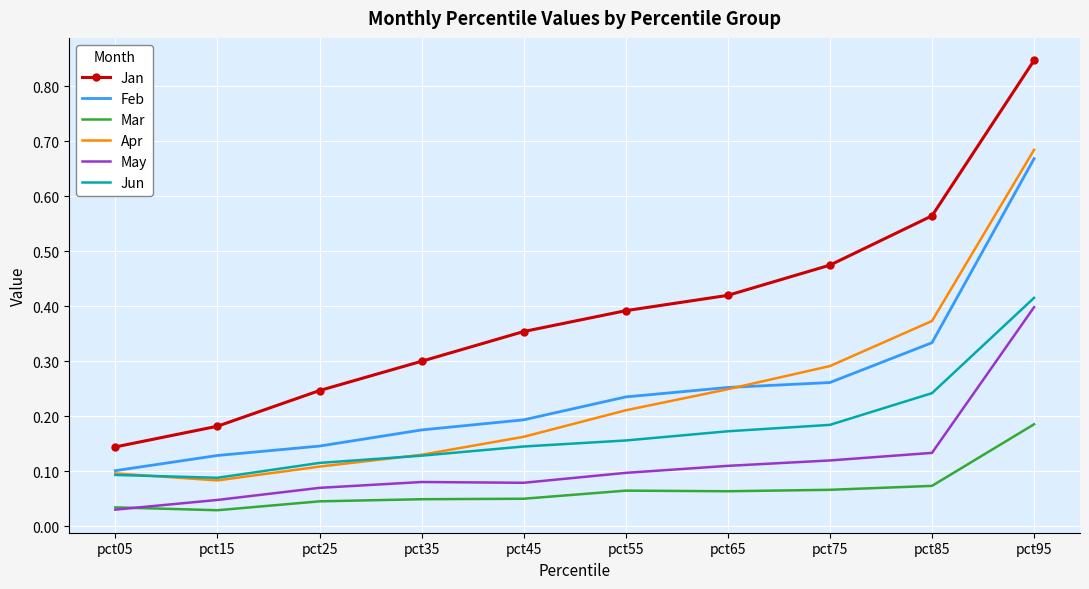

Which category has the highest value in the Jan series?

pct95